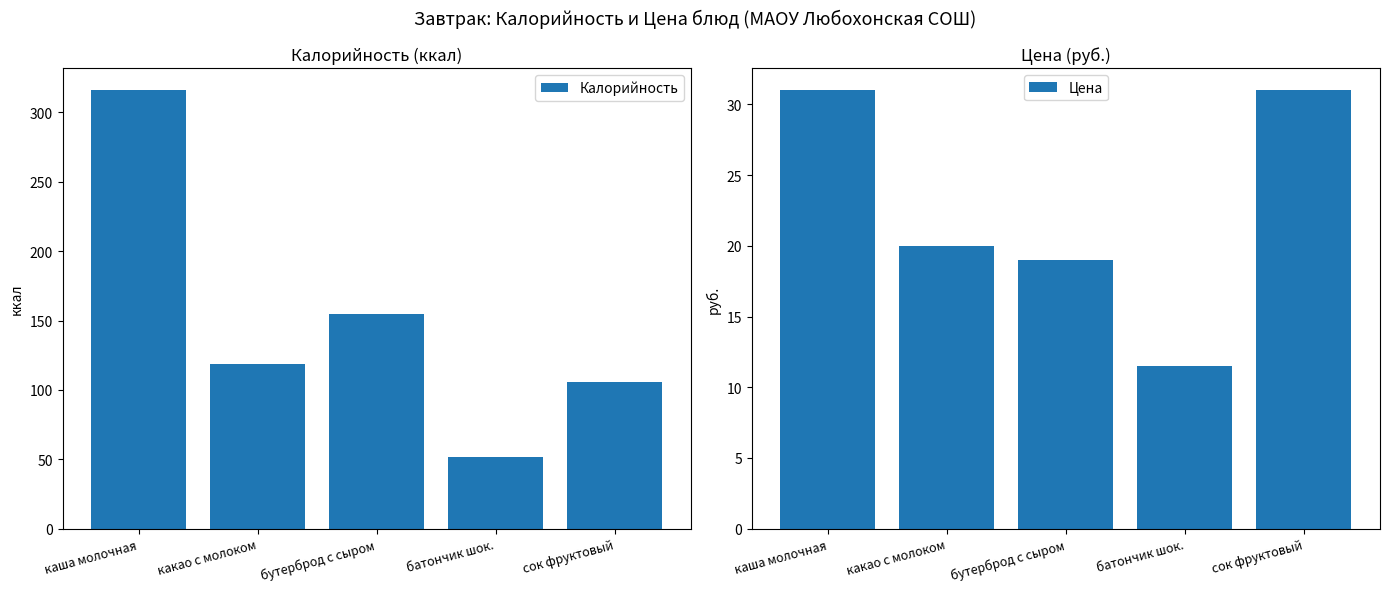

List the series in order of their peak value, lowest first.

Цена, Калорийность